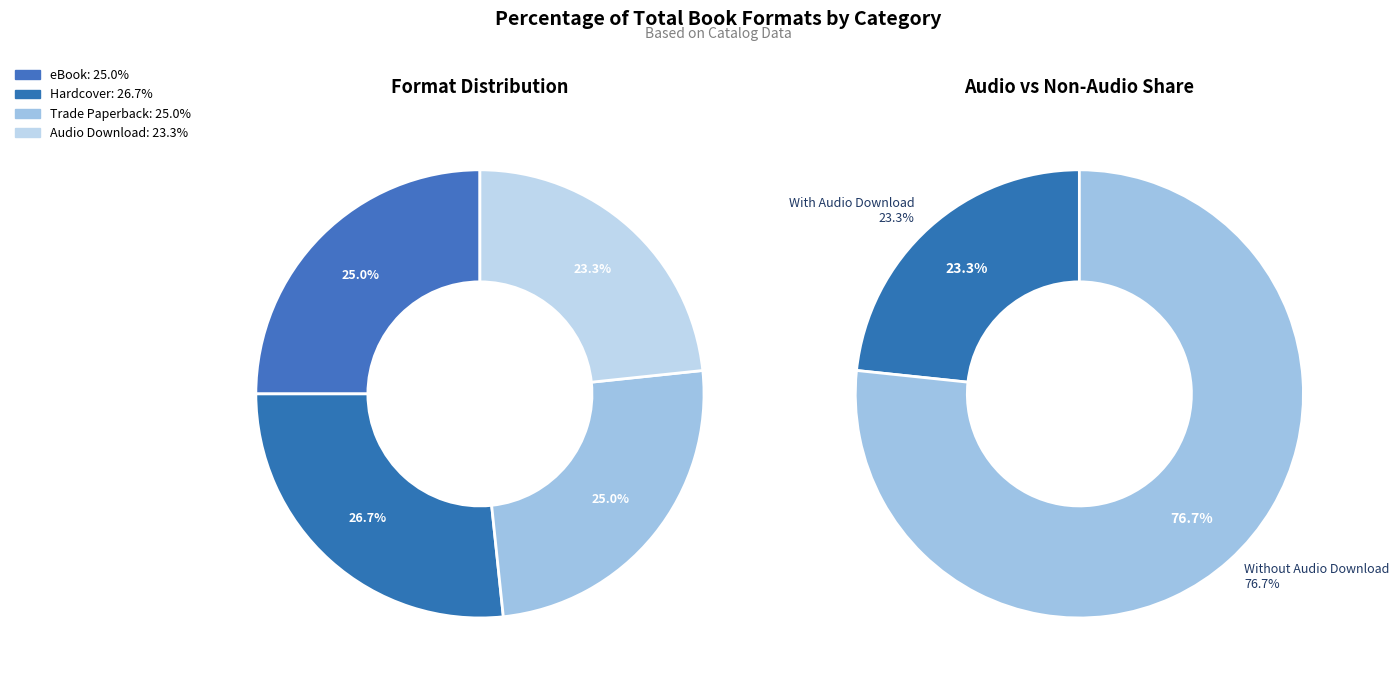

Combined, do Audio Download and Hardcover account for over 50%?

No